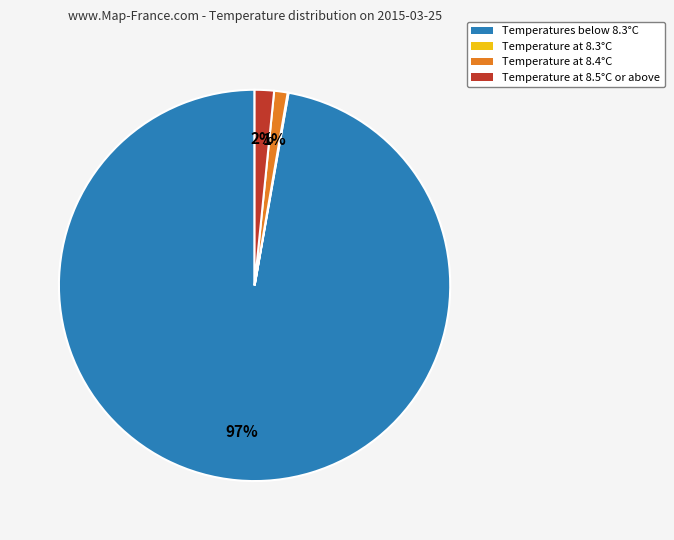

To the nearest percent, what is the difference between the largest and smallest slice percentages?

97%